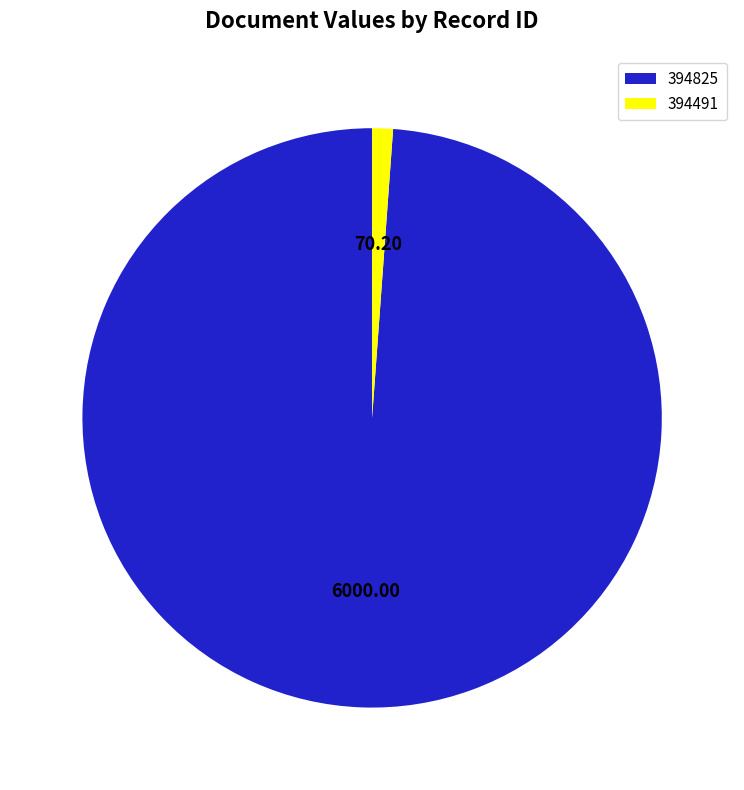

True or false: 394825 accounts for 89% of the total.

False